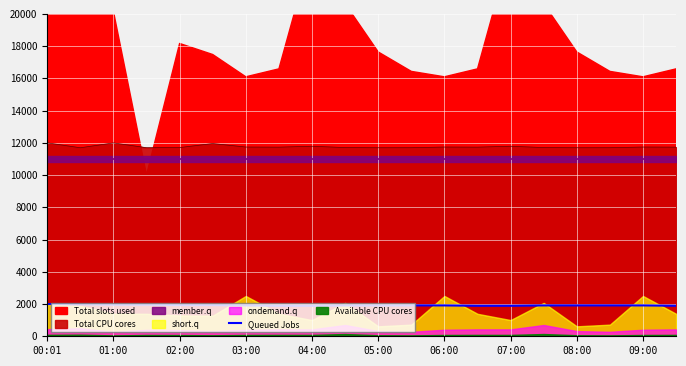

The value of Queued Jobs at 05:00 is 1914.0. True or false?

True